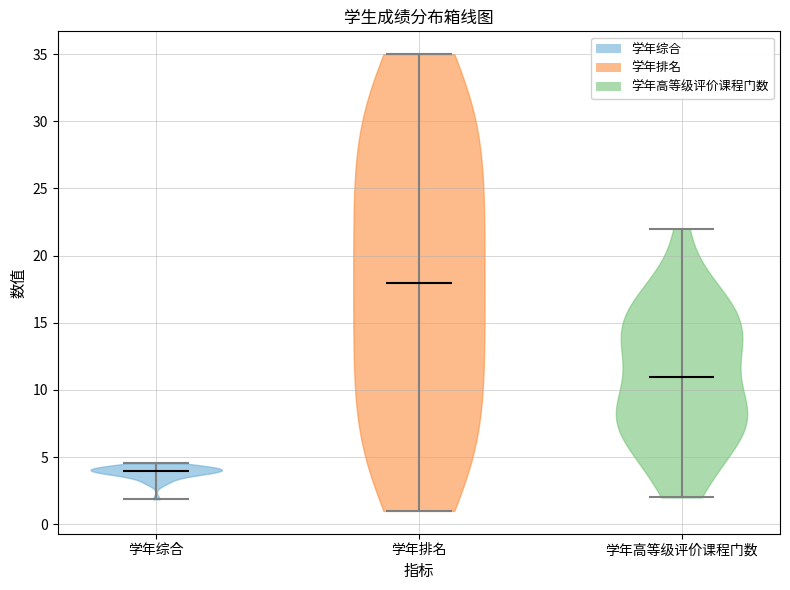

Reading left to right, read every violin against the y-axis: where its median line is, and the lowest and highest points it reaches. The values are not printed on the chart, so give them approximately, as read against the axis.

学年综合: median line 4.0, lowest point 2.0, highest point 4.5
学年排名: median line 18.0, lowest point 1.0, highest point 35.0
学年高等级评价课程门数: median line 11.0, lowest point 2.0, highest point 22.0